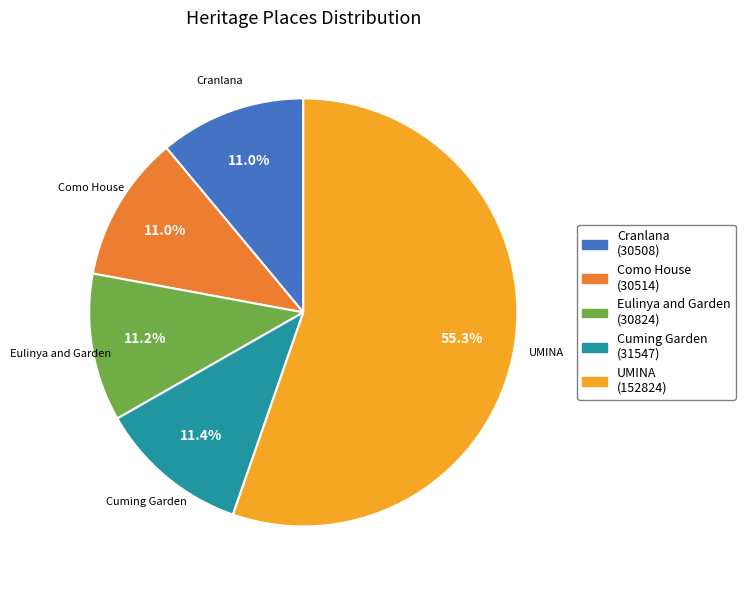

To the nearest percent, what is the combined percentage of Eulinya and Garden and Cuming Garden?

23%